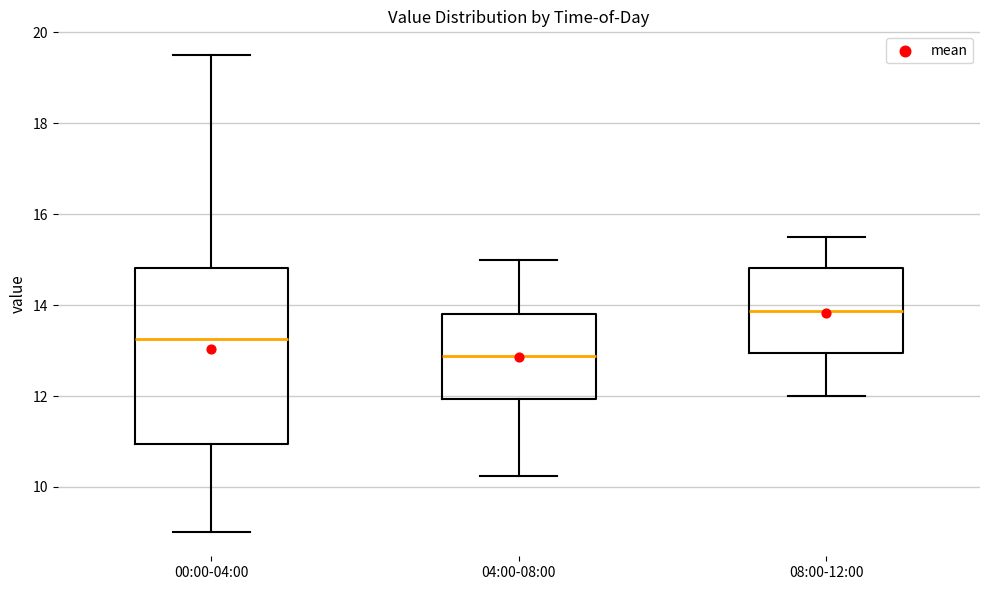

Reading left to right, transcribe this box plot: for each box, give where its median line is, the range the box spans, and where its two whiskers end, as read against the y-axis. The values are not printed on the chart, so give them approximately, as read against the axis.

00:00-04:00: median 13.2, box 11.0 to 14.8, whiskers 9.0 to 19.6
04:00-08:00: median 12.8, box 12.0 to 13.8, whiskers 10.2 to 15.0
08:00-12:00: median 13.8, box 13.0 to 14.8, whiskers 12.0 to 15.6